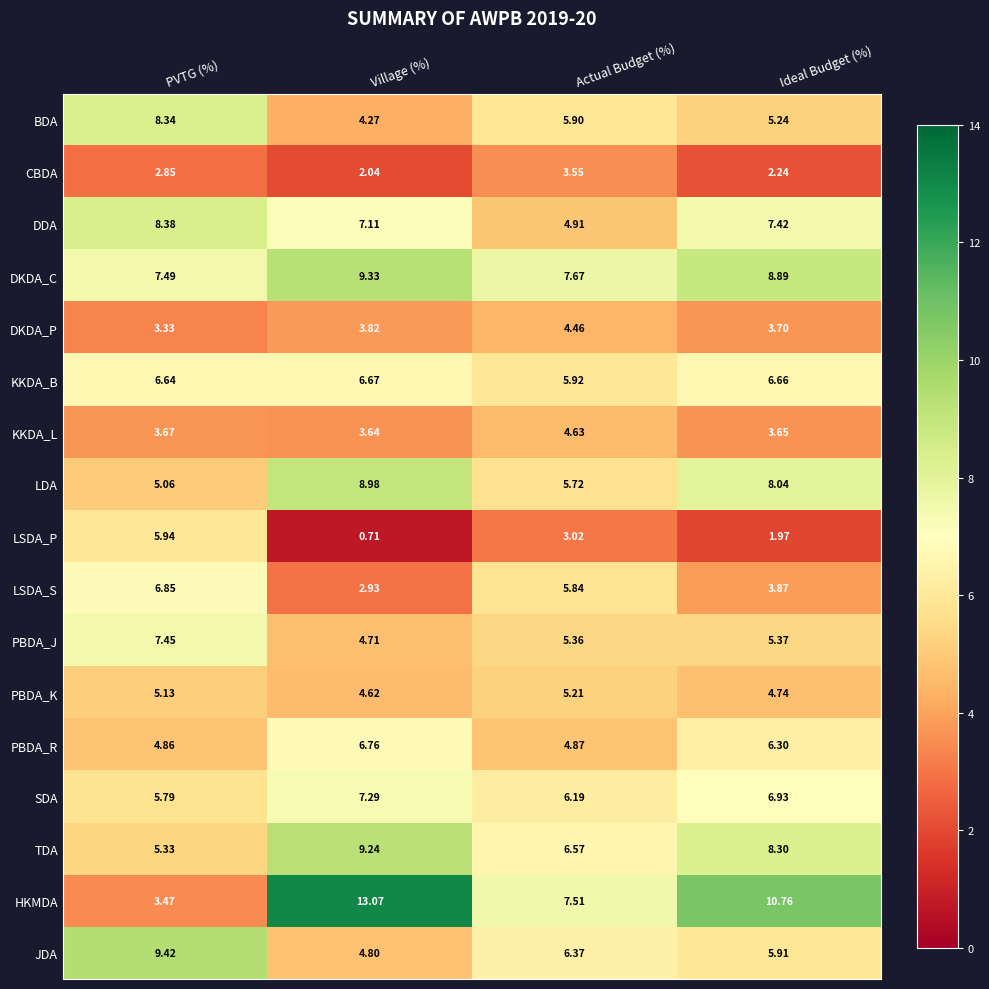

Which category has the lowest value in the LSDA_P series?

Village (%)